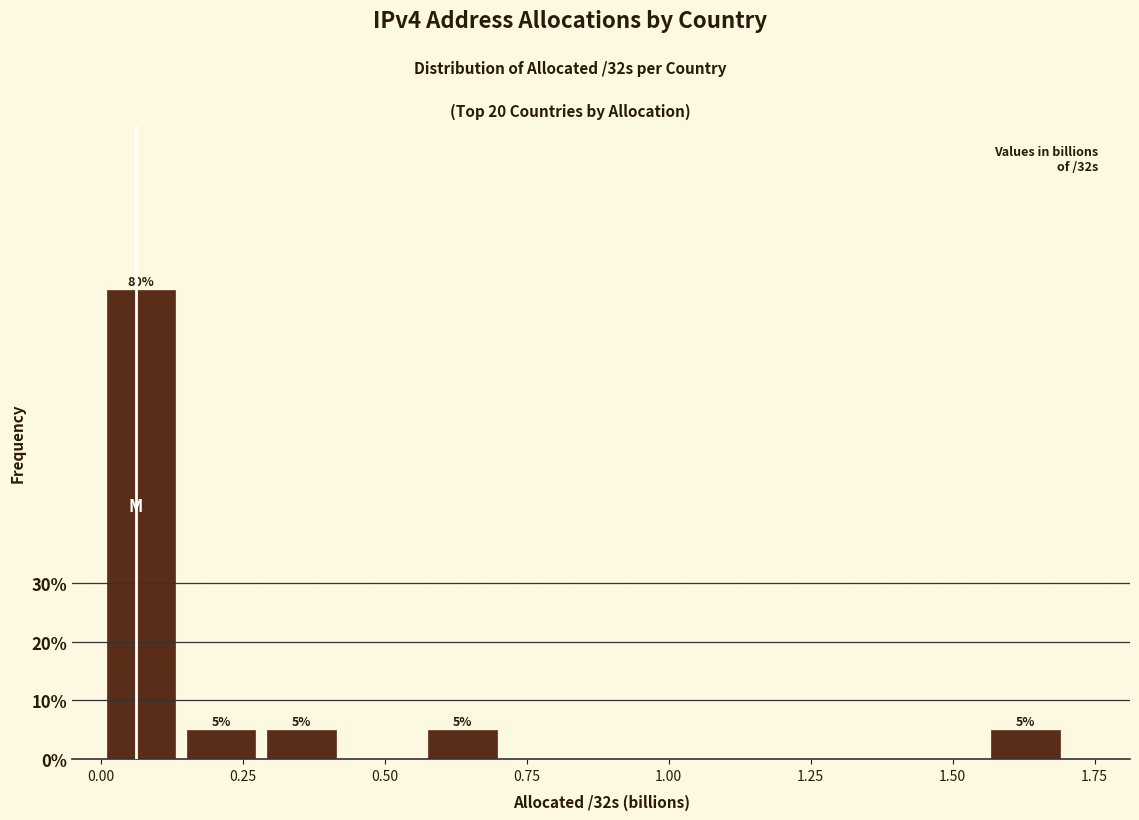

Around what value on the x-axis is the tallest bar? Give the approximate position of its centre, as read against the axis.

0.05